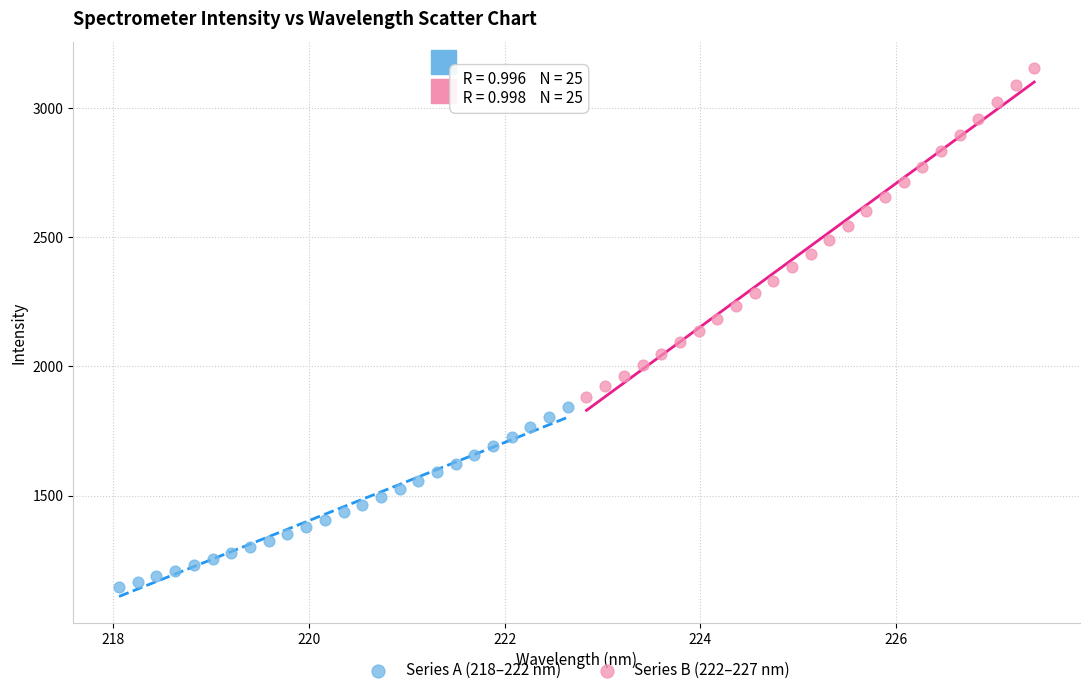

Which series contains the highest Y value?

Series B (222–227 nm)